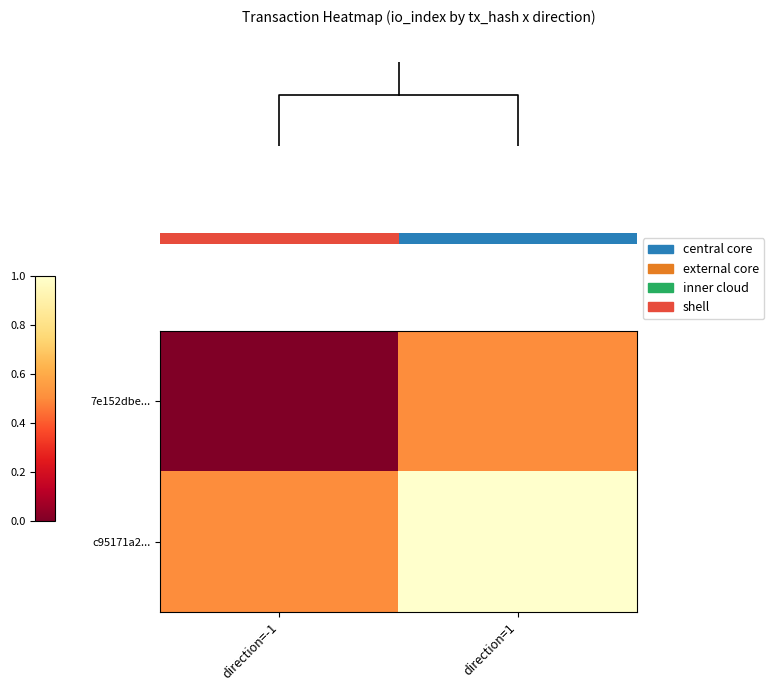

Between direction=1 and direction=-1, which is larger?

direction=1